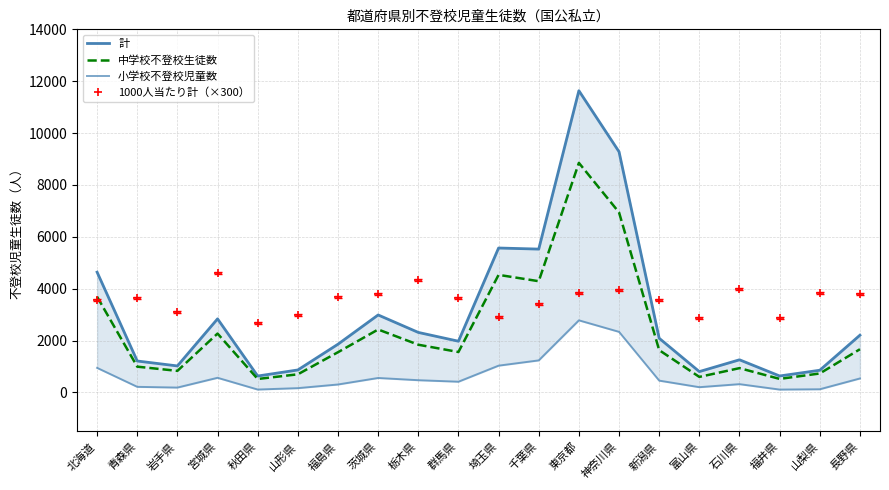

The value of 計 at 長野県 is 2209. True or false?

True